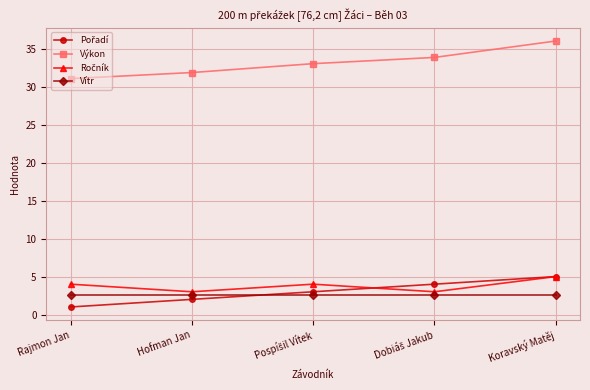

How many data points does each series have?

5